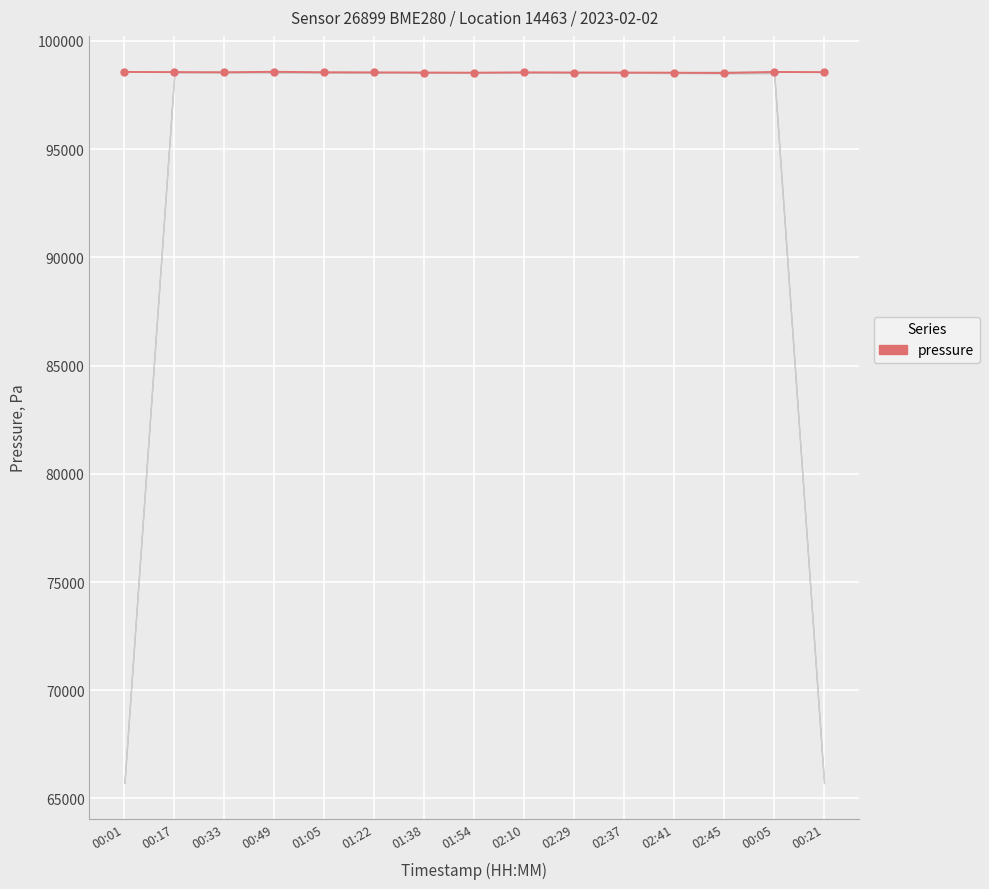

What is the difference between the maximum and second lowest values?

42.6